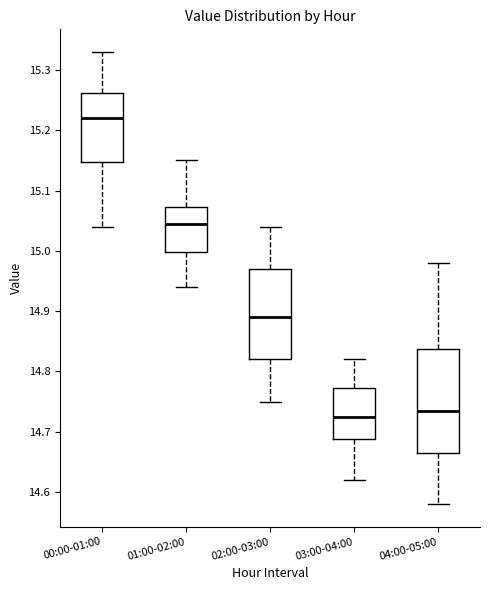

Reading left to right, read every box against the y-axis: the position of its median line, the range the box covers, and the ends of its whiskers. The values are not printed on the chart, so give them approximately, as read against the axis.

00:00-01:00: median 15.22, box 15.15 to 15.26, whiskers 15.04 to 15.33
01:00-02:00: median 15.05, box 15.00 to 15.07, whiskers 14.94 to 15.15
02:00-03:00: median 14.89, box 14.82 to 14.97, whiskers 14.75 to 15.04
03:00-04:00: median 14.73, box 14.69 to 14.77, whiskers 14.62 to 14.82
04:00-05:00: median 14.74, box 14.67 to 14.84, whiskers 14.58 to 14.98